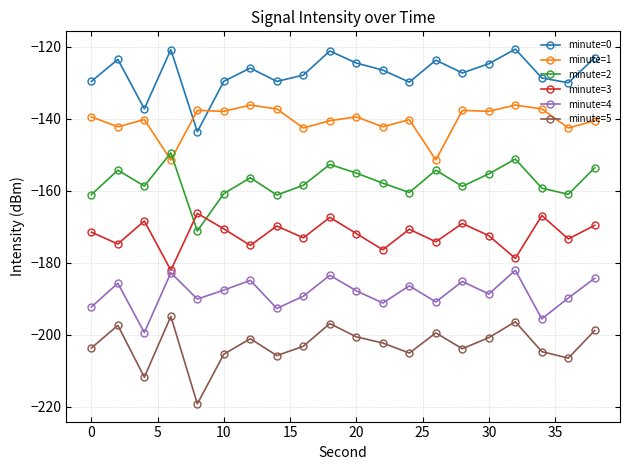

True or false: minute=5 and minute=1 intersect in this chart.

False